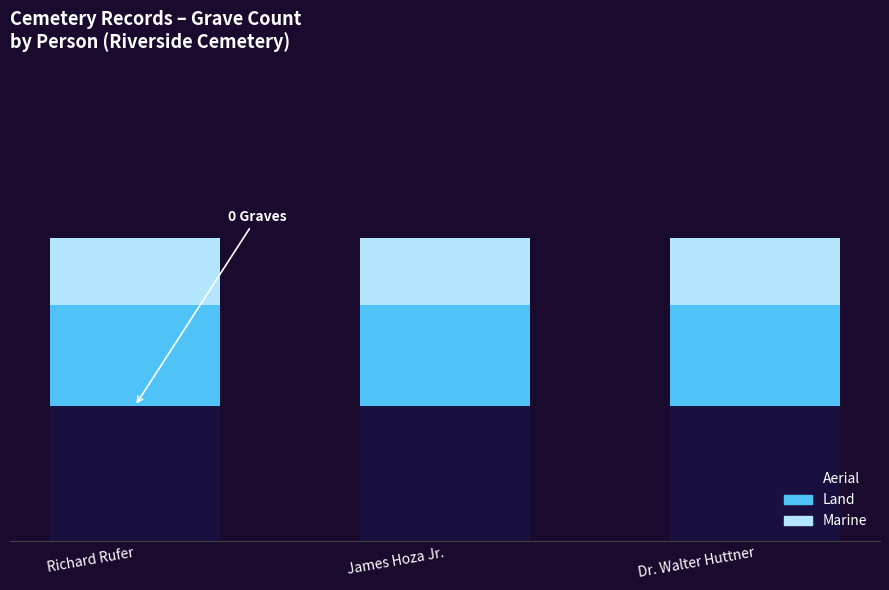

Does the chart contain any negative values?

No